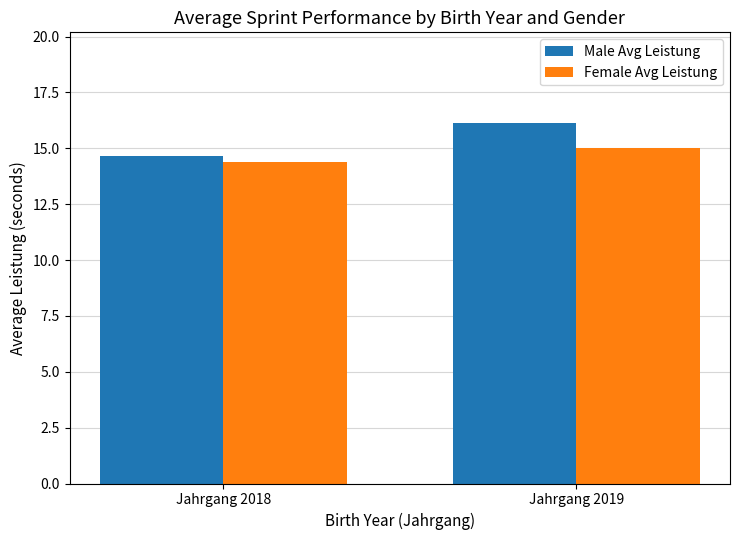

Which series has the widest spread of values?

Male Avg Leistung